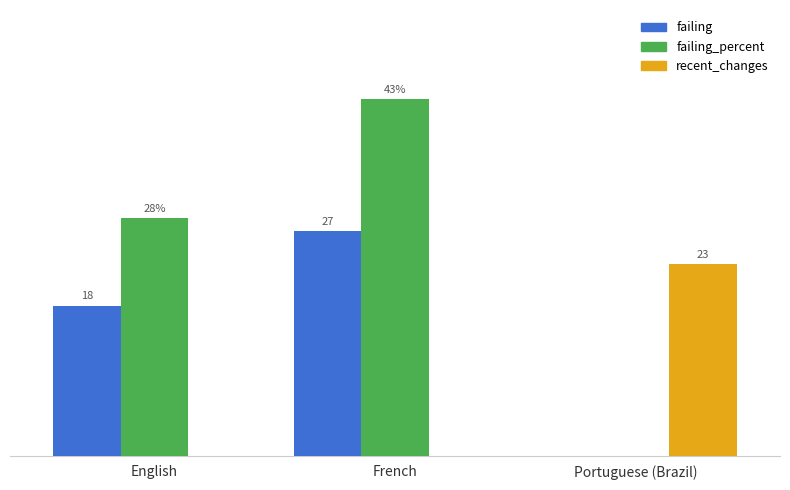

Which series has the largest total across all categories?

failing_percent